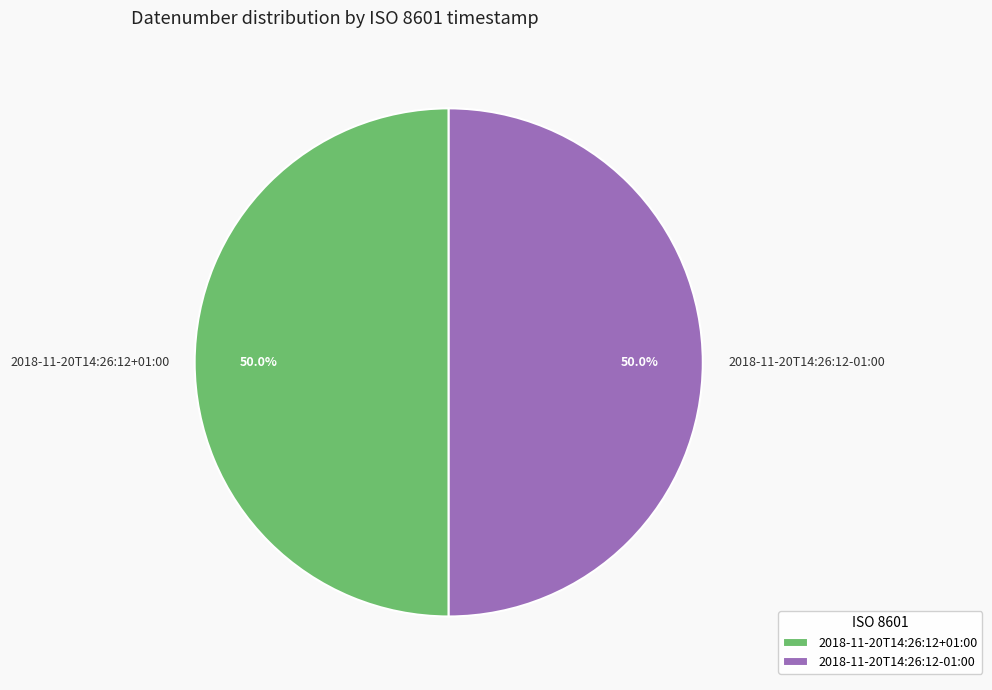

Do 2018-11-20T14:26:12+01:00 and 2018-11-20T14:26:12-01:00 together represent more than half of the pie?

Yes